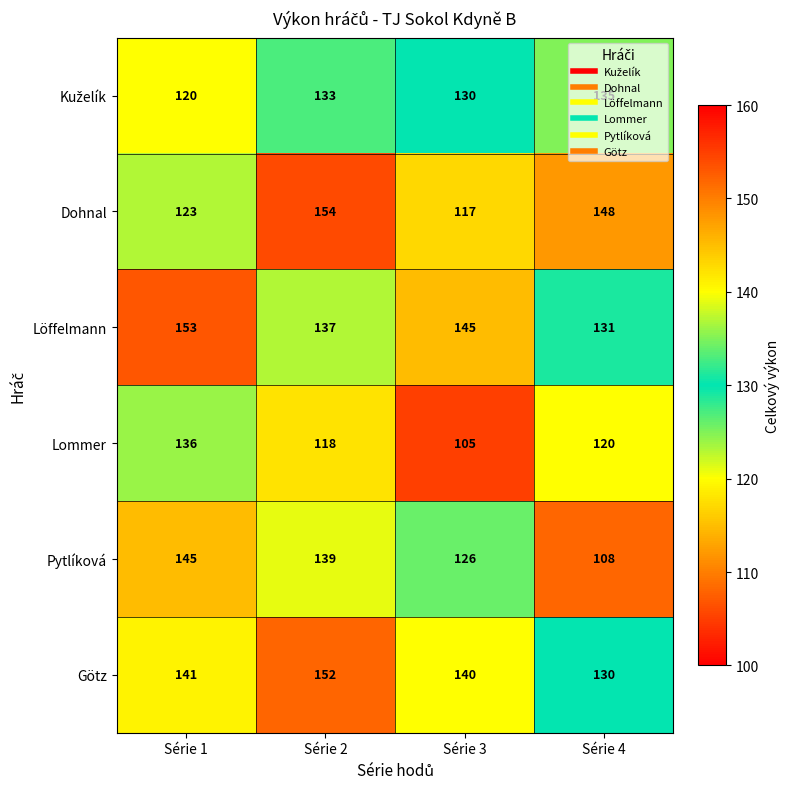

Is the value of Pytlíková at Série 1 greater than the value of Dohnal at Série 3?

Yes